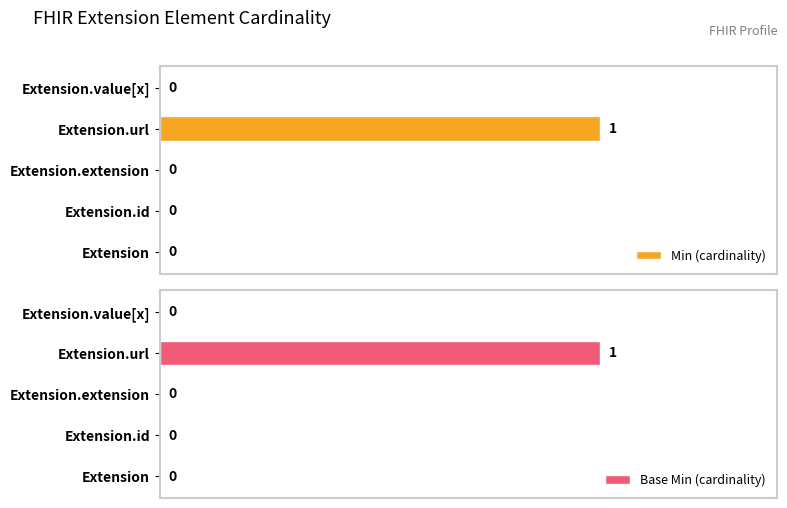

Rank the series by their maximum value, from highest to lowest.

Min (cardinality), Base Min (cardinality)